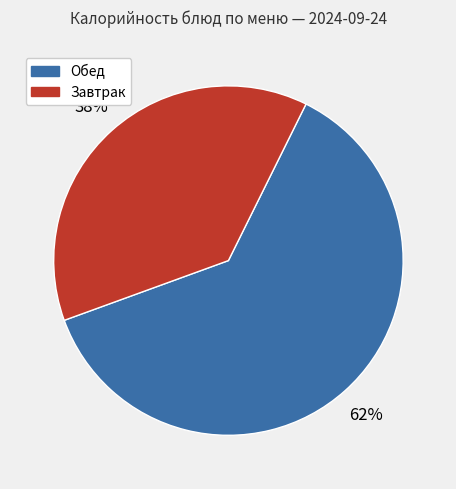

Is there a majority slice in this chart?

Yes